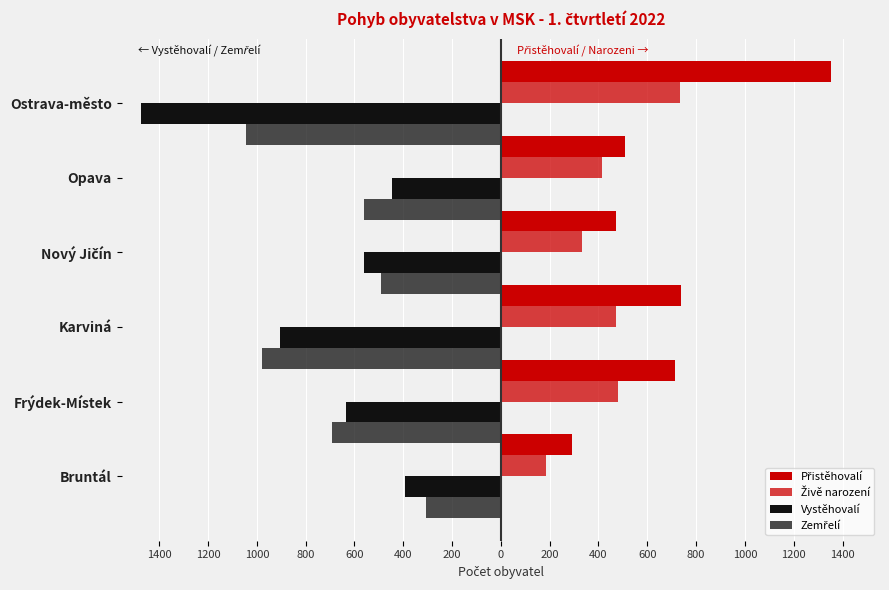

How many data points does each series have?

6